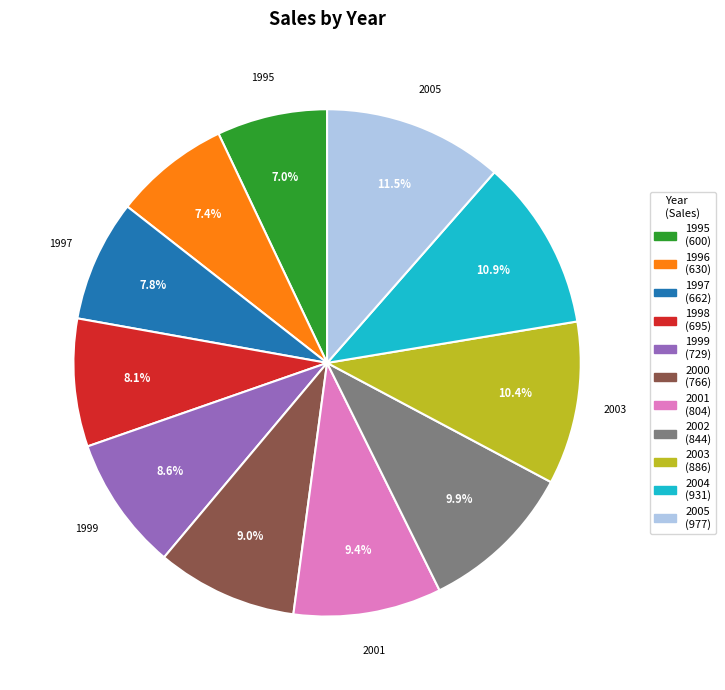

Is there a majority slice in this chart?

No